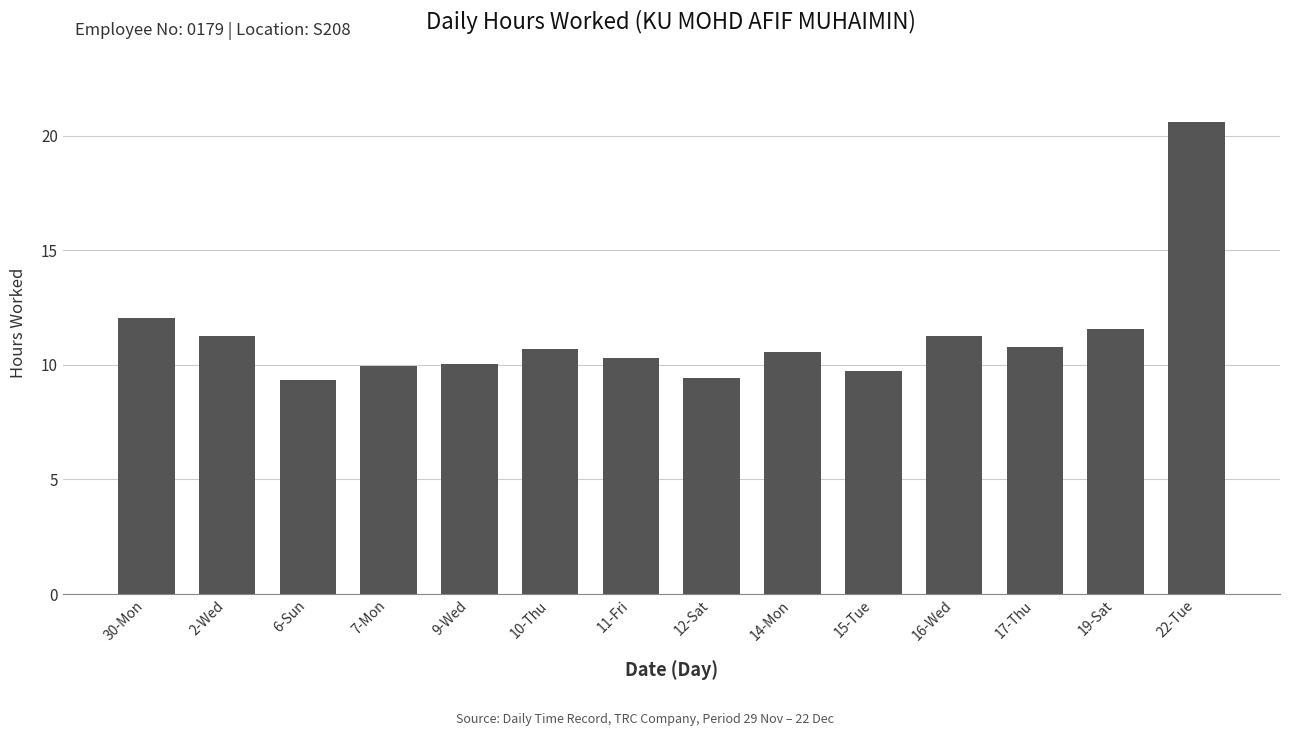

The value at 11-Fri is 10.3. True or false?

True